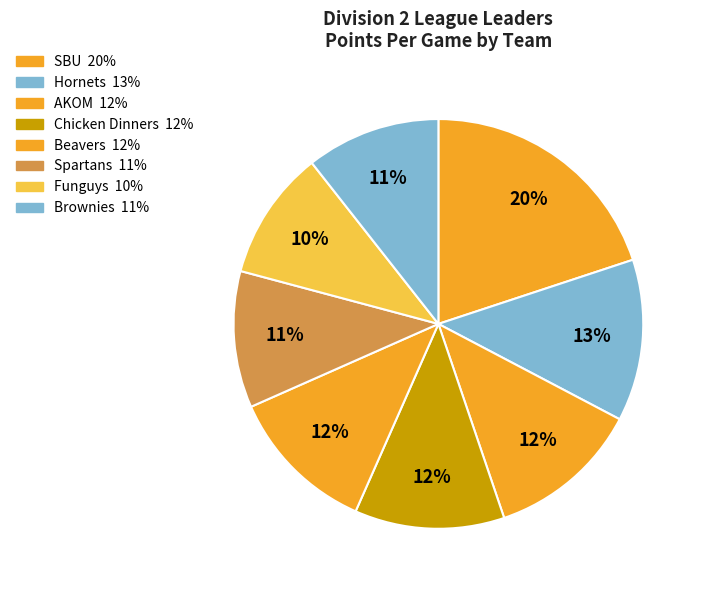

To the nearest percent, what percentage of the pie is Chicken Dinners?

12%